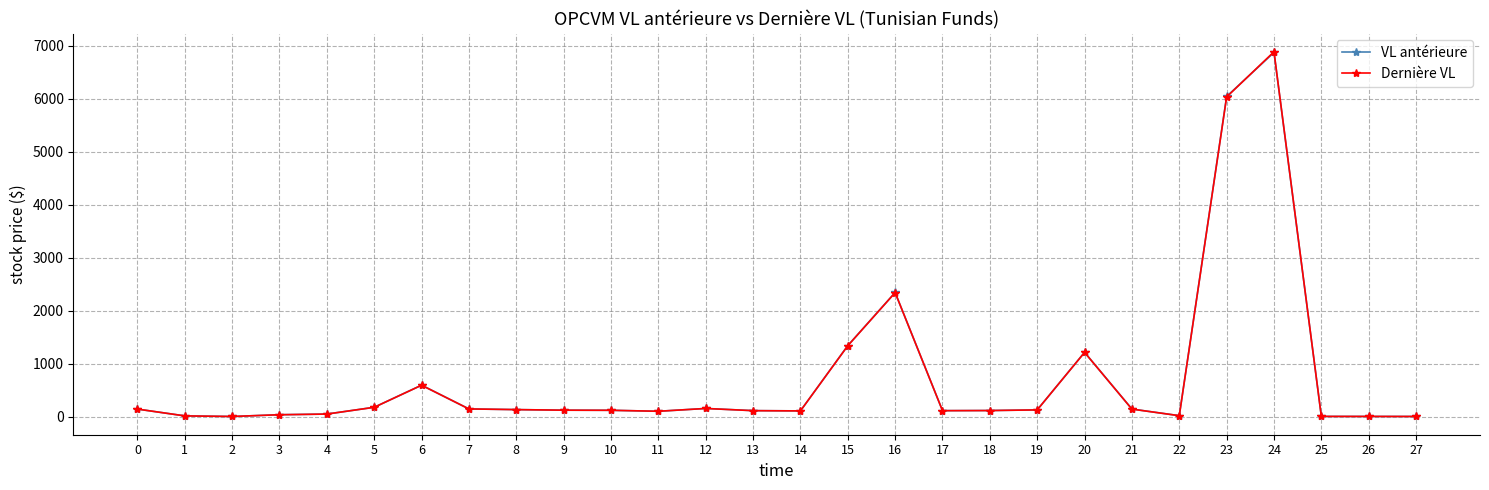

What is the difference between the maximum and second lowest values in the VL antérieure series?

6868.2